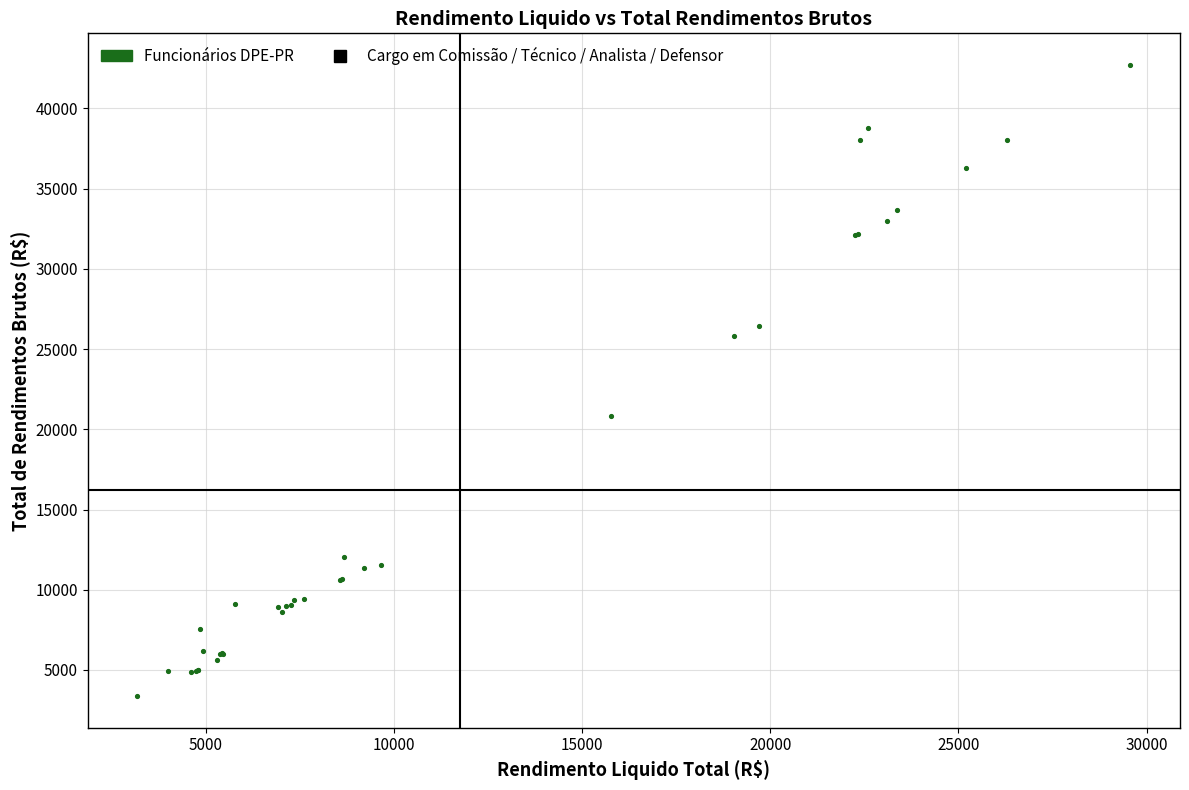

What Y value in the scatter plot is closest to 23042?

20861.4